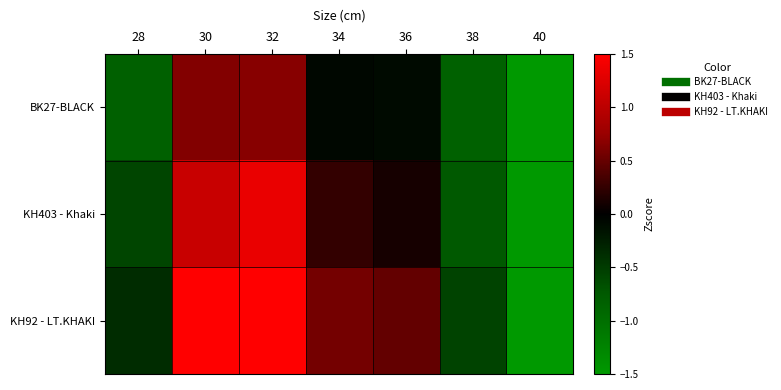

Rank the series by their maximum value, from highest to lowest.

KH92 - LT.KHAKI, KH403 - Khaki, BK27-BLACK